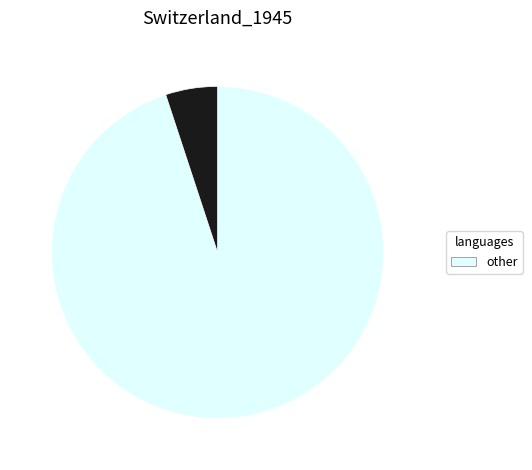

Does any single category account for the majority?

Yes